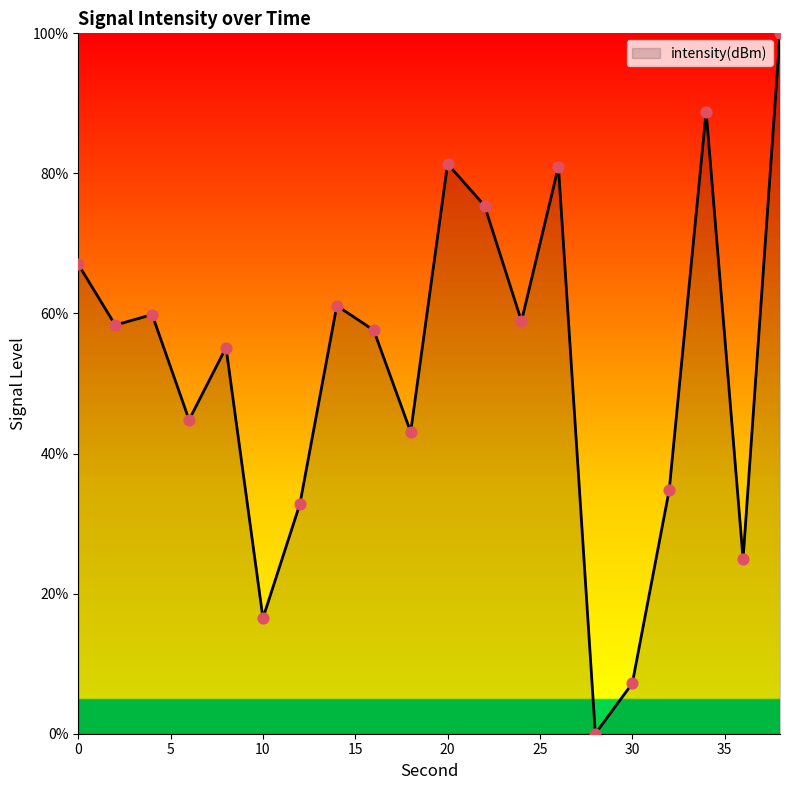

What is the maximum value shown in the chart?

100.0